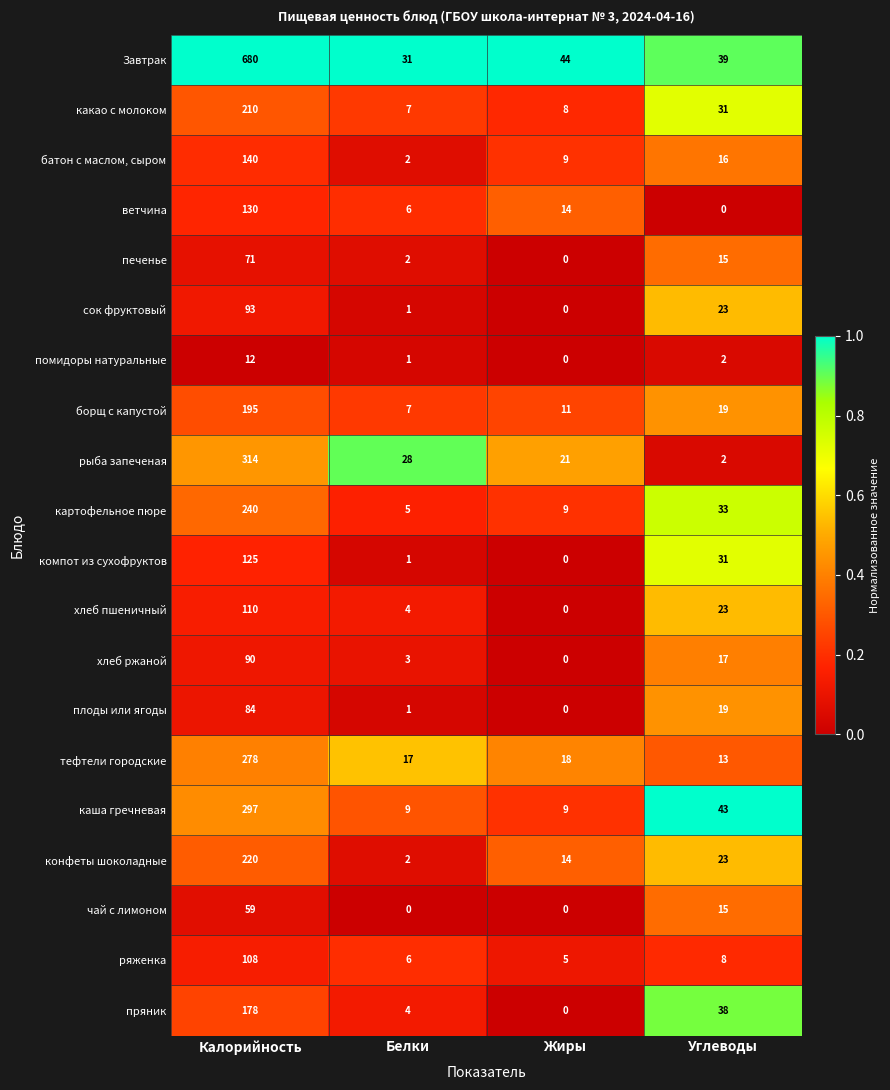

What is the difference between the компот из сухофруктов values at Калорийность and Углеводы?

94